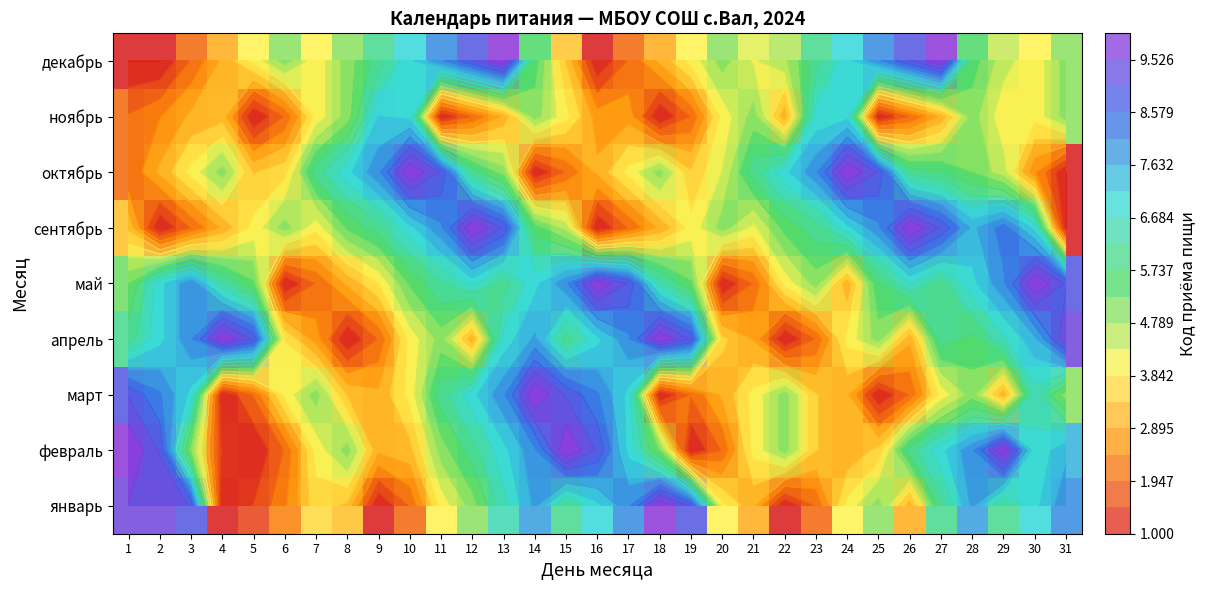

Rank the series by their maximum value, from lowest to highest.

ноябрь, январь, февраль, март, апрель, май, сентябрь, октябрь, декабрь